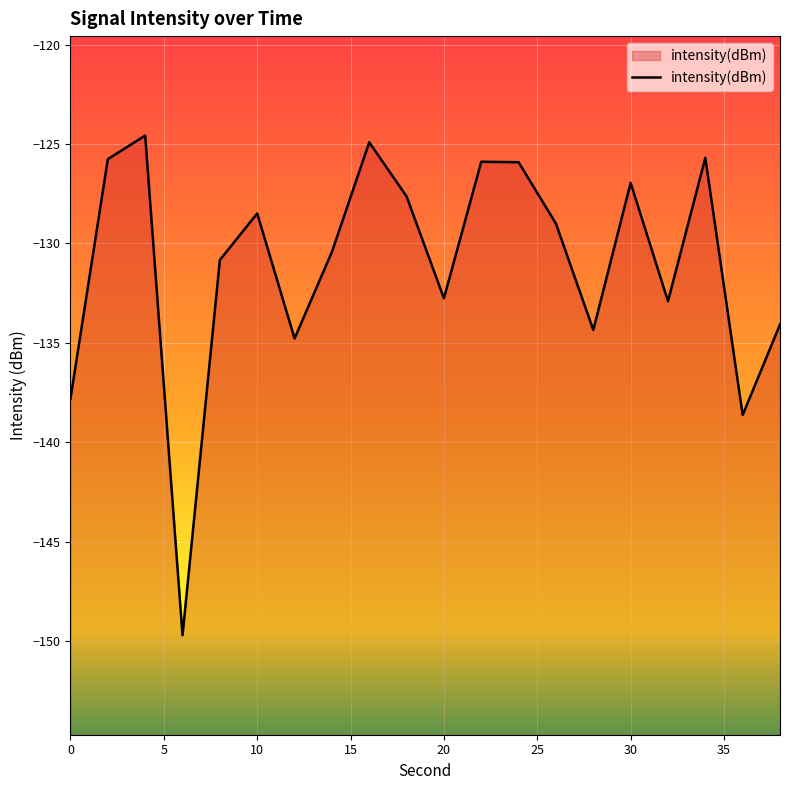

Count the number of data series in this chart.

1